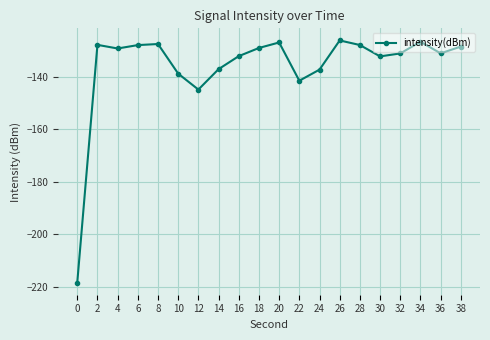

What is the sum of all values?

-2721.2